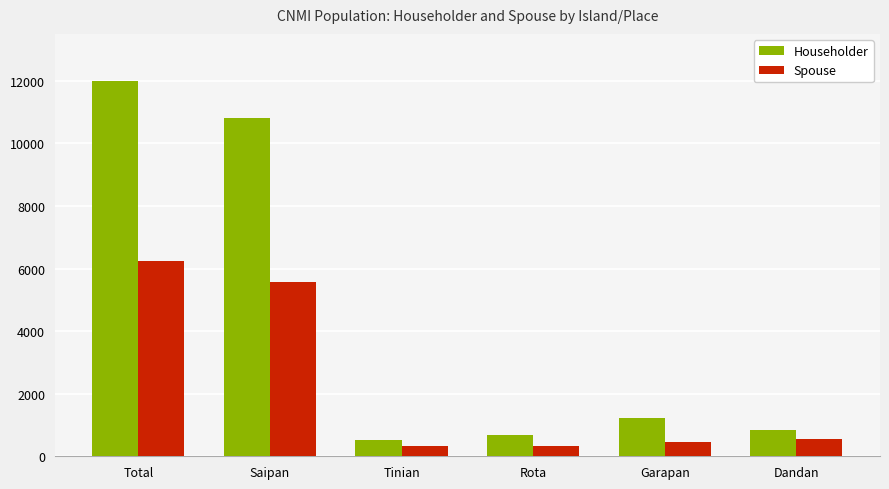

Between Total and Rota, which series saw the biggest shift?

Householder